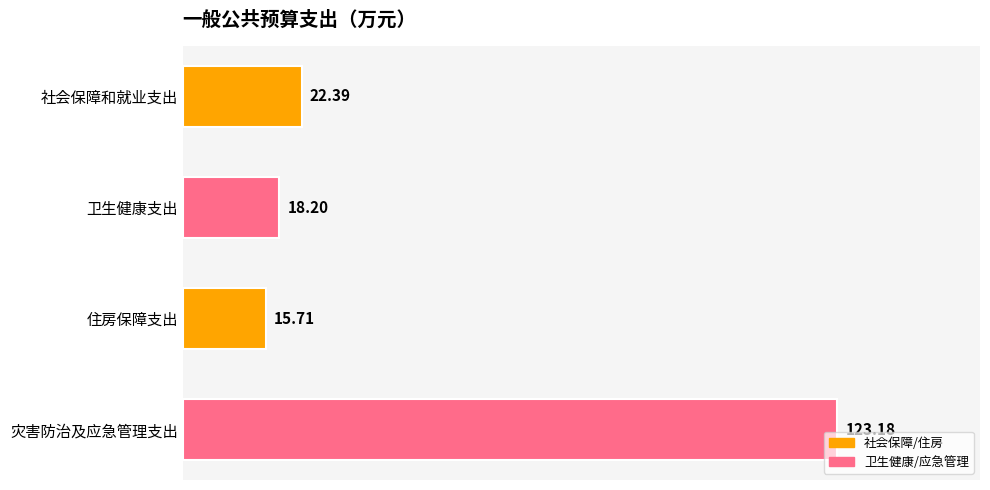

What is the maximum value shown in the chart?

123.2